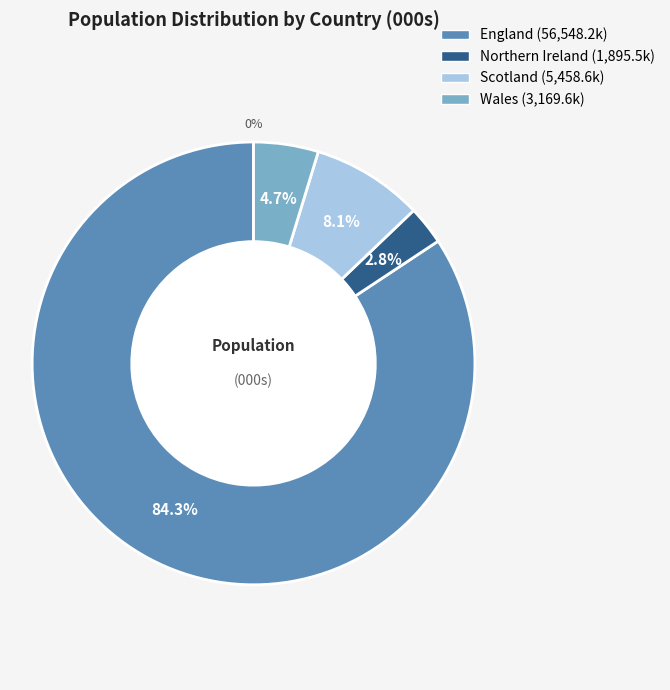

What percentage is the Scotland slice, to the nearest percent?

8%